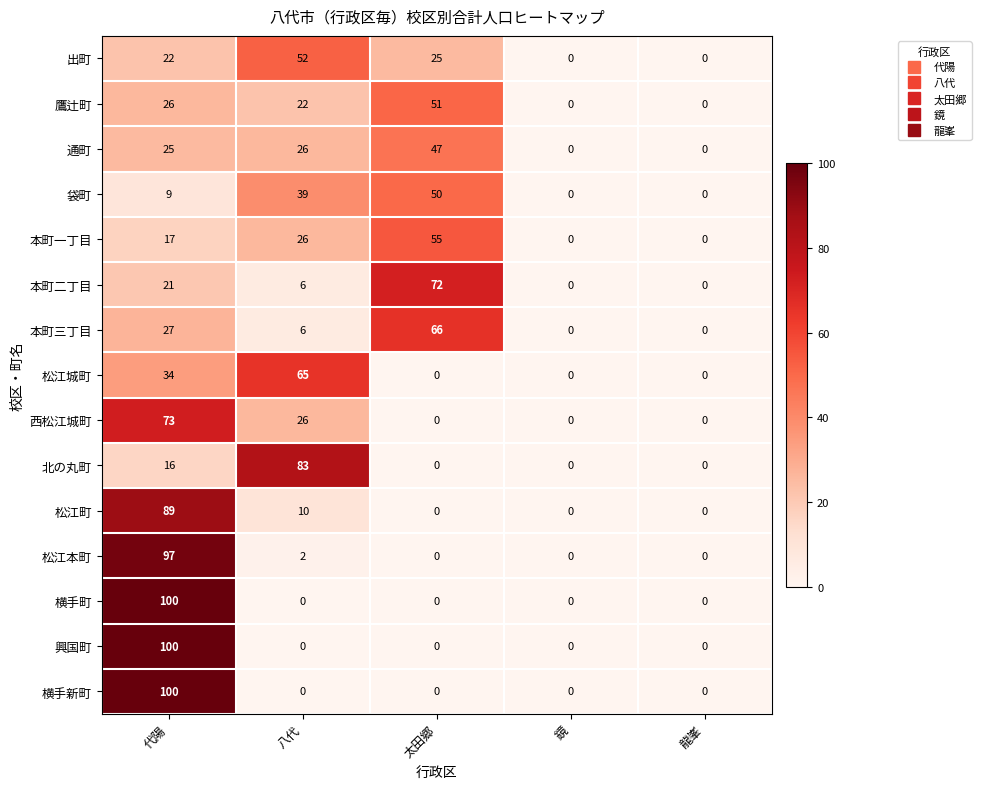

How many categories are shown in the chart?

5